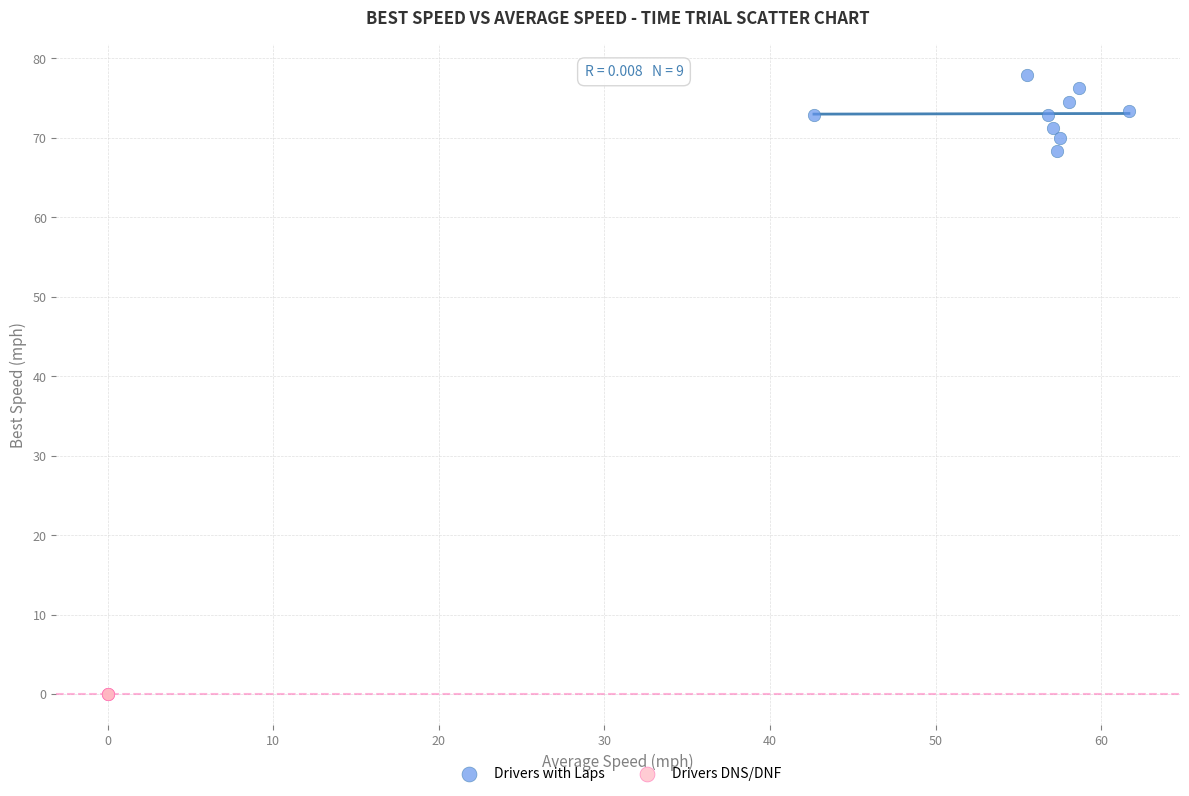

Which series contains the highest Y value?

Drivers with Laps